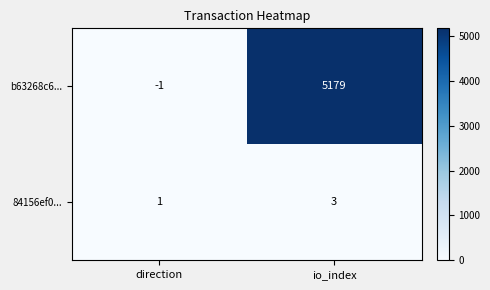

At io_index, list the series in order from smallest to largest.

84156ef0..., b63268c6...